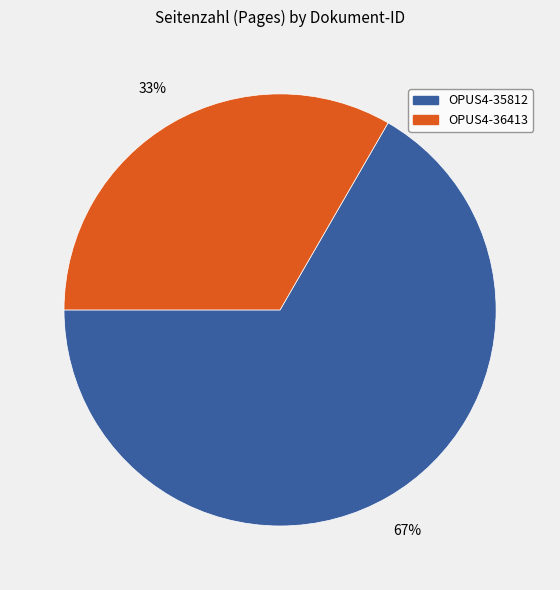

The OPUS4-35812 slice represents 67% of the pie. True or false?

True